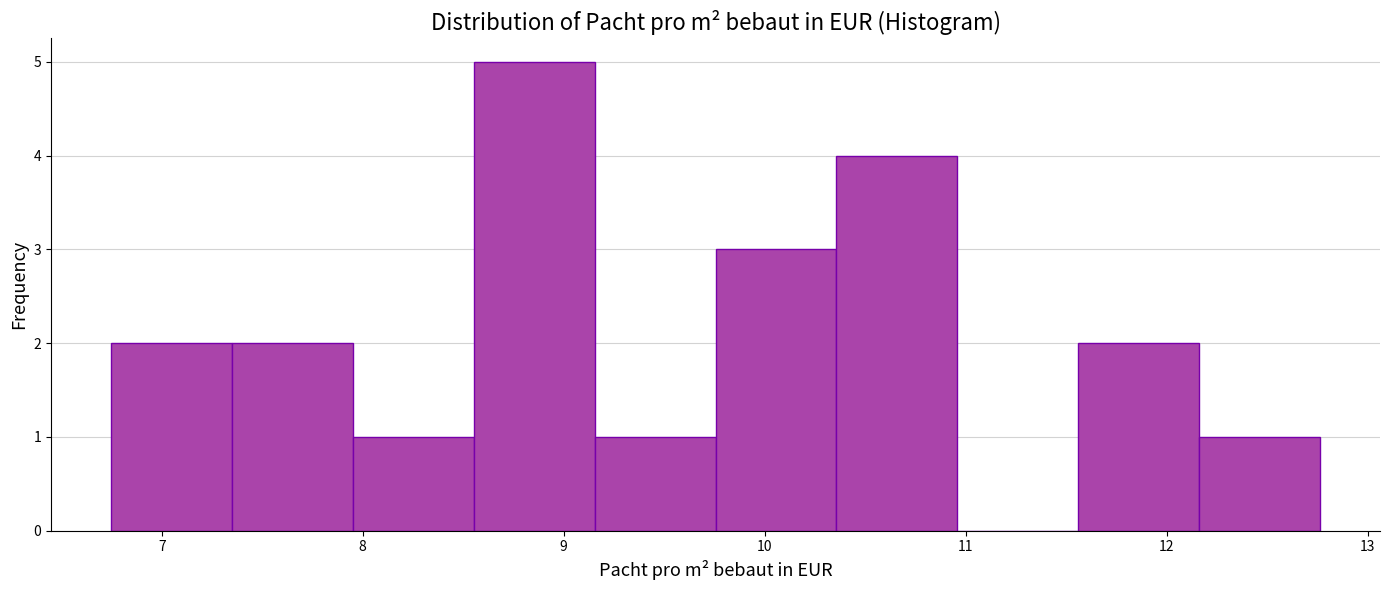

Which range on the x-axis has the tallest bar?

8.6 to 9.2